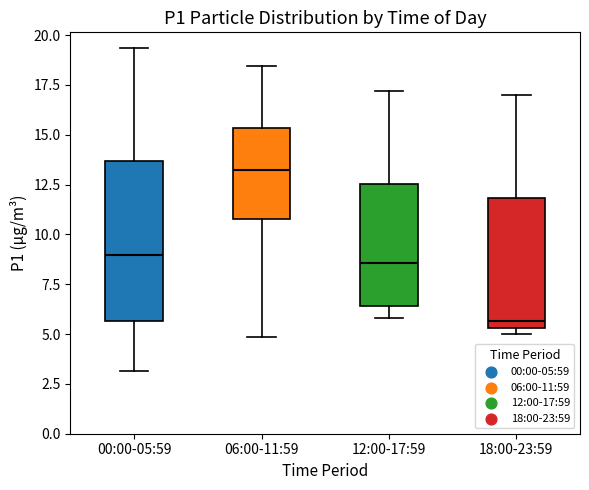

Comparing the boxes themselves (not the whiskers), which one is the tallest?

00:00-05:59